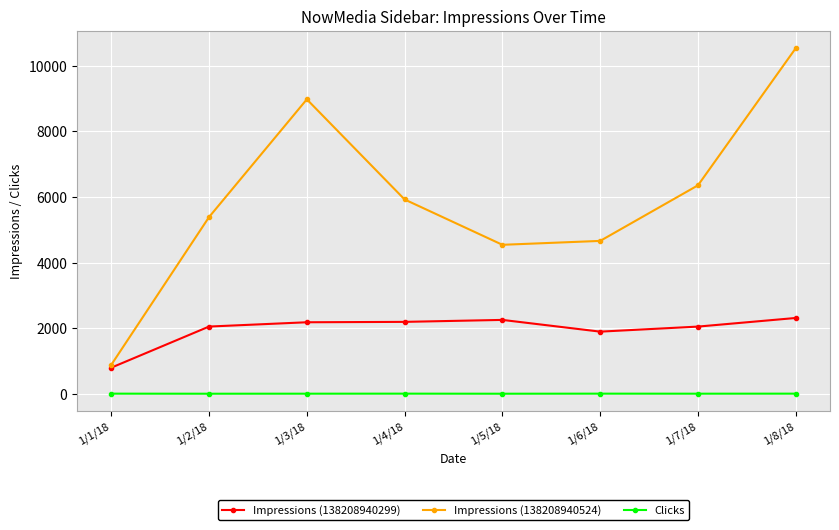

What is the label of the 7th point from the right?

1/2/18